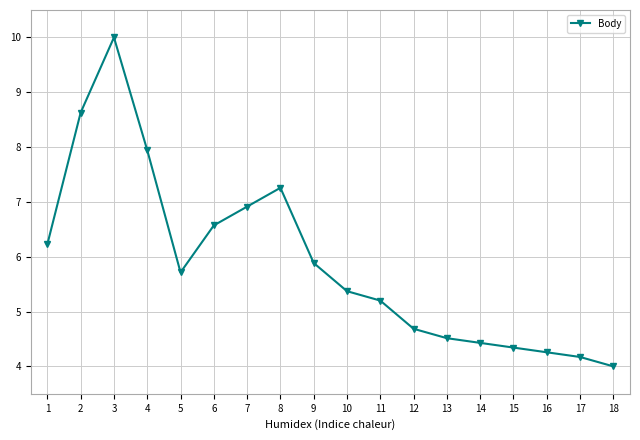

Reading left to right, what are all the values shown in this chart?

6.2	8.6	10.0	7.9	5.7	6.6	6.9	7.3	5.9	5.4	5.2	4.7	4.5	4.4	4.3	4.3	4.2	4.0